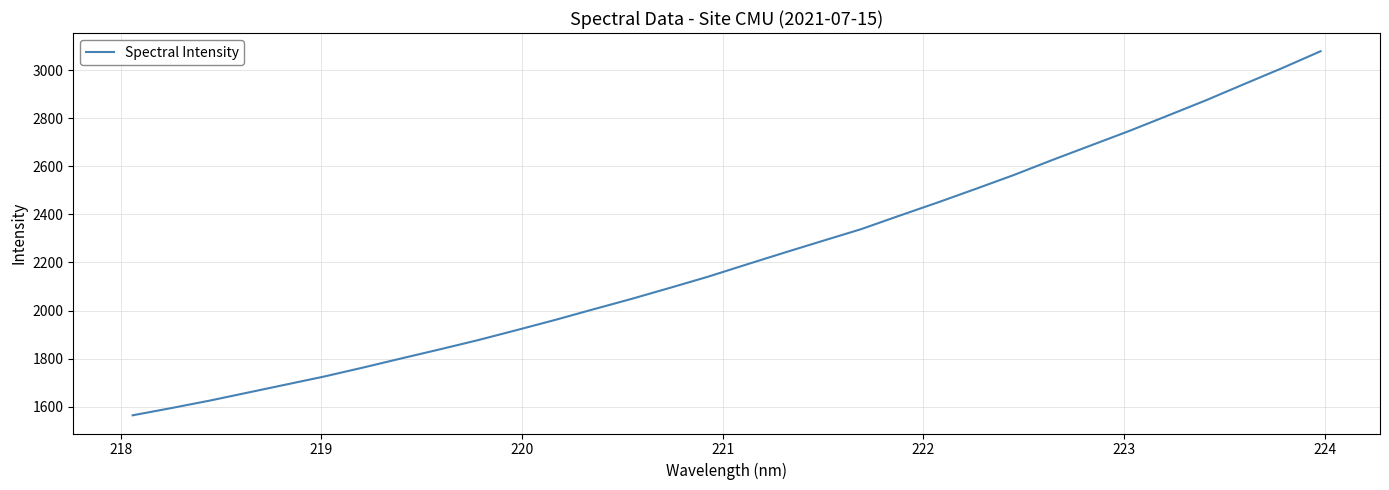

What is the difference between the maximum and minimum values?

1514.2